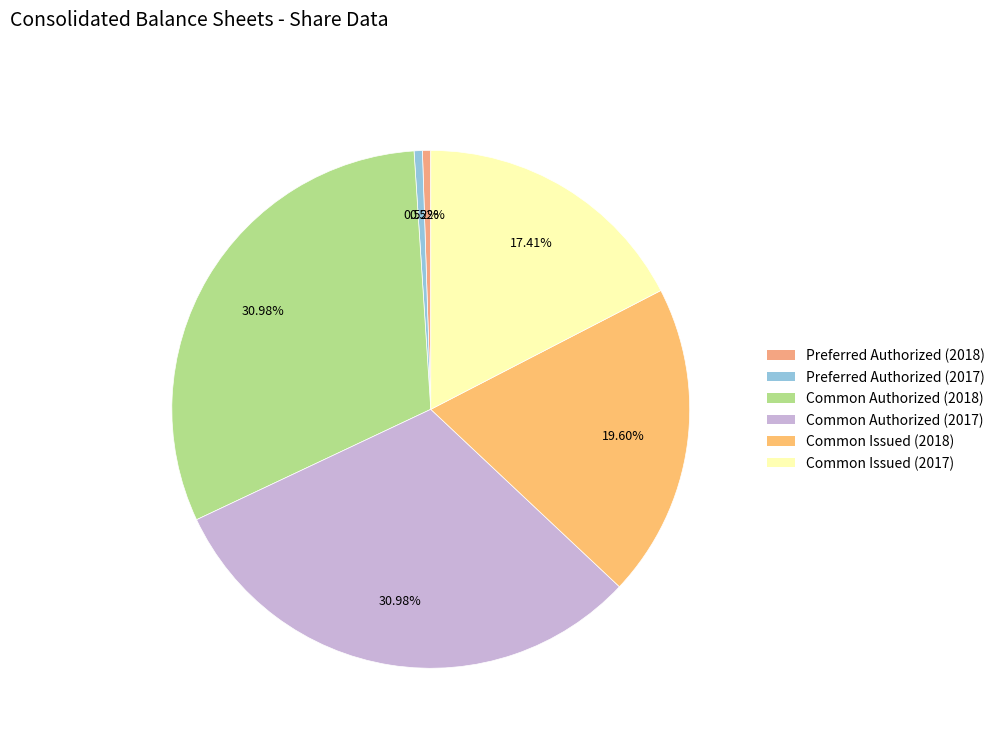

To the nearest percent, what is the combined percentage of Common Issued (2018) and Preferred Authorized (2018)?

20%